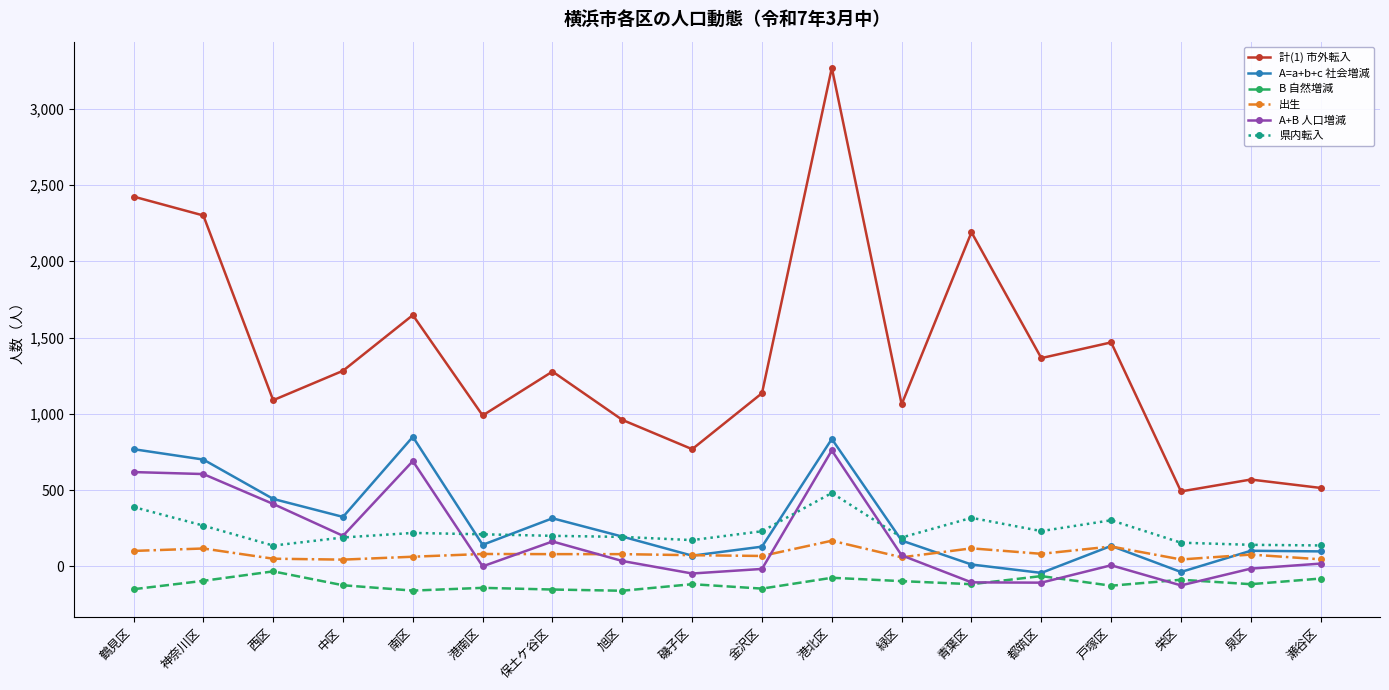

True or false: 計(1) 市外転入 and A=a+b+c 社会増減 cross at least once.

False